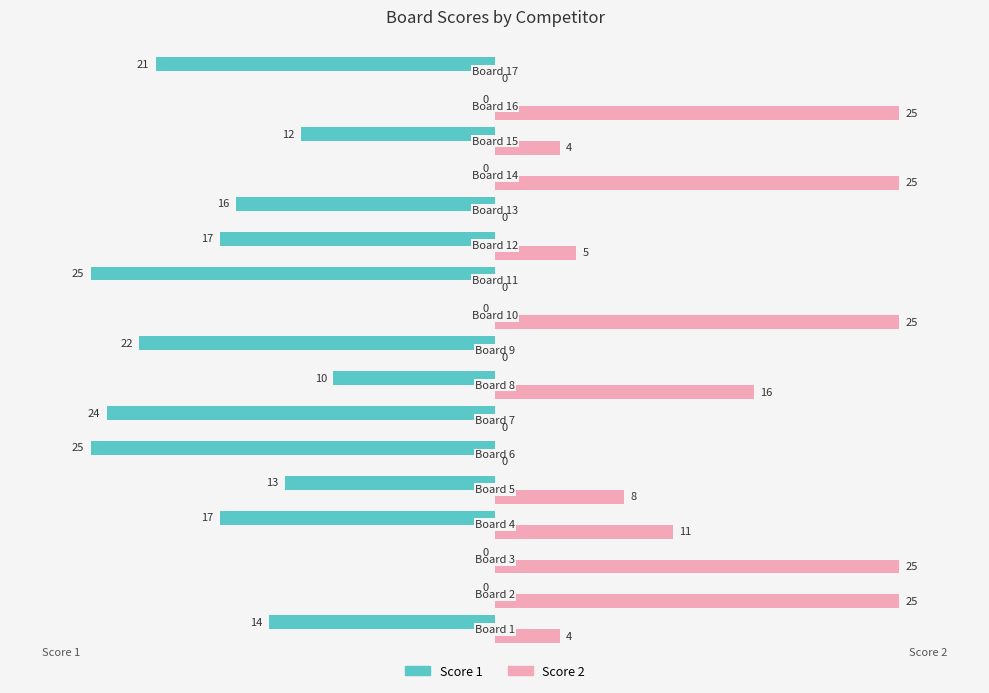

What is the maximum value for Score 2?

25